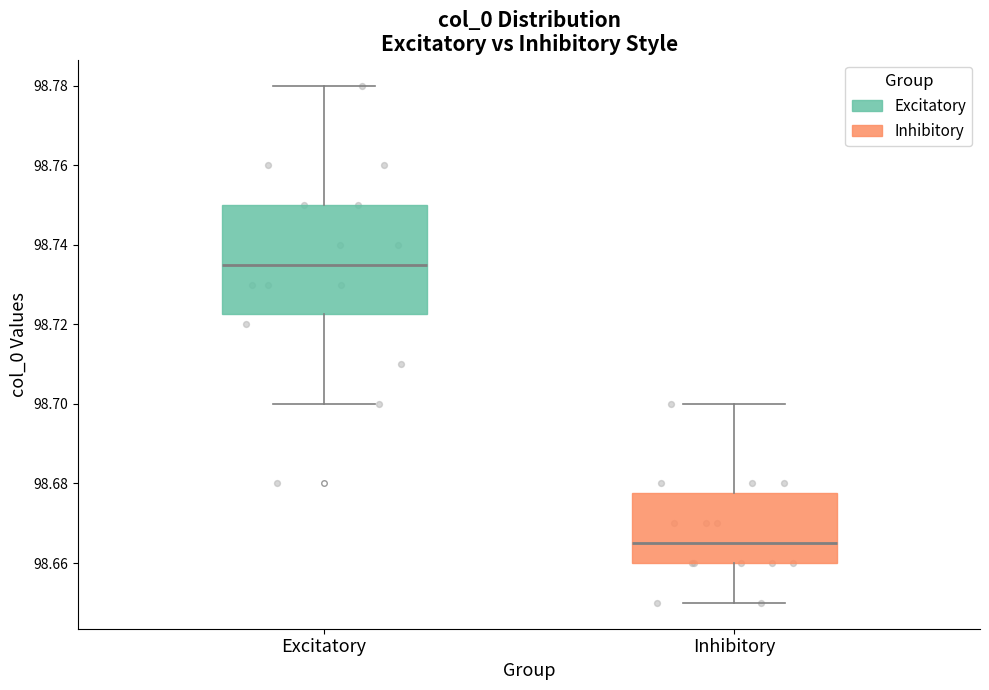

Reading left to right, transcribe this box plot: for each box, give where its median line is, the range the box spans, and where its two whiskers end, as read against the y-axis. The values are not printed on the chart, so give them approximately, as read against the axis.

Excitatory: median 98.736, box 98.722 to 98.750, whiskers 98.700 to 98.780
Inhibitory: median 98.666, box 98.660 to 98.678, whiskers 98.650 to 98.700